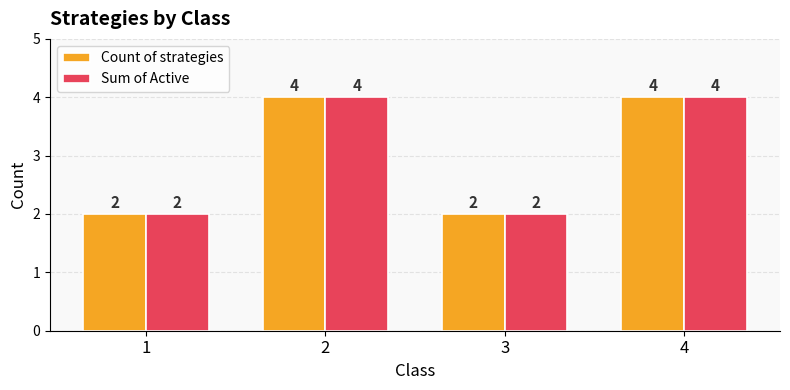

How many Count of strategies values are between 2 and 4?

4